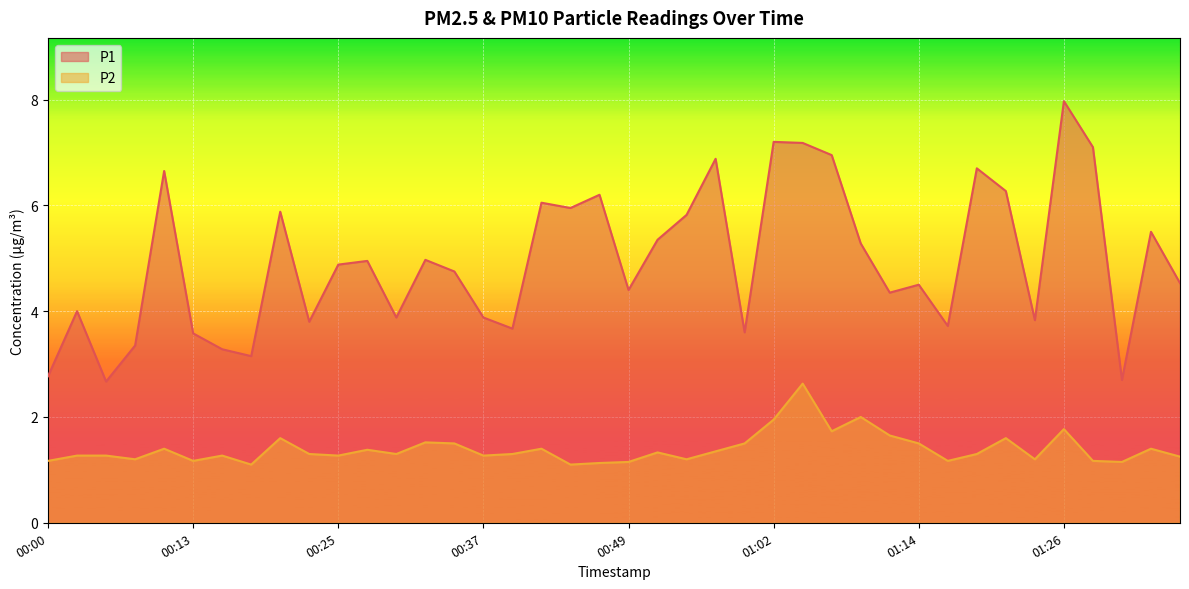

True or false: P1 has more than 1 interior local peaks.

True